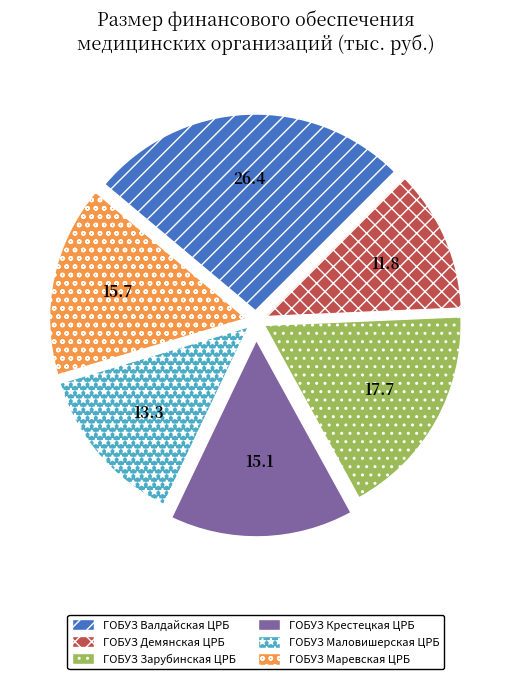

Is there a majority slice in this chart?

No